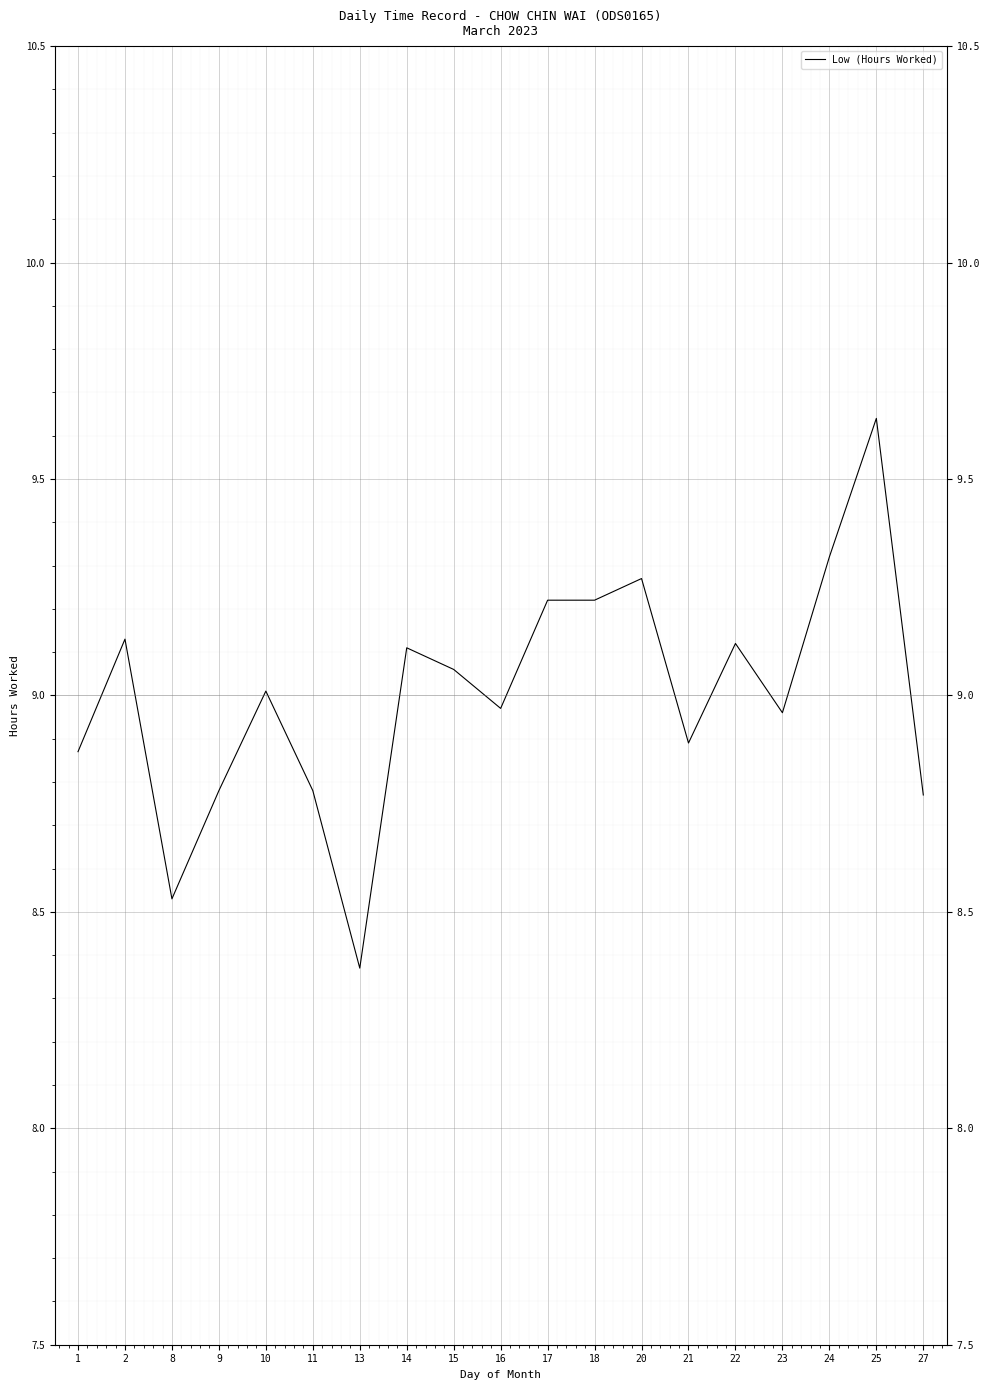

What is the sum of the values at 23 and 9?

17.7